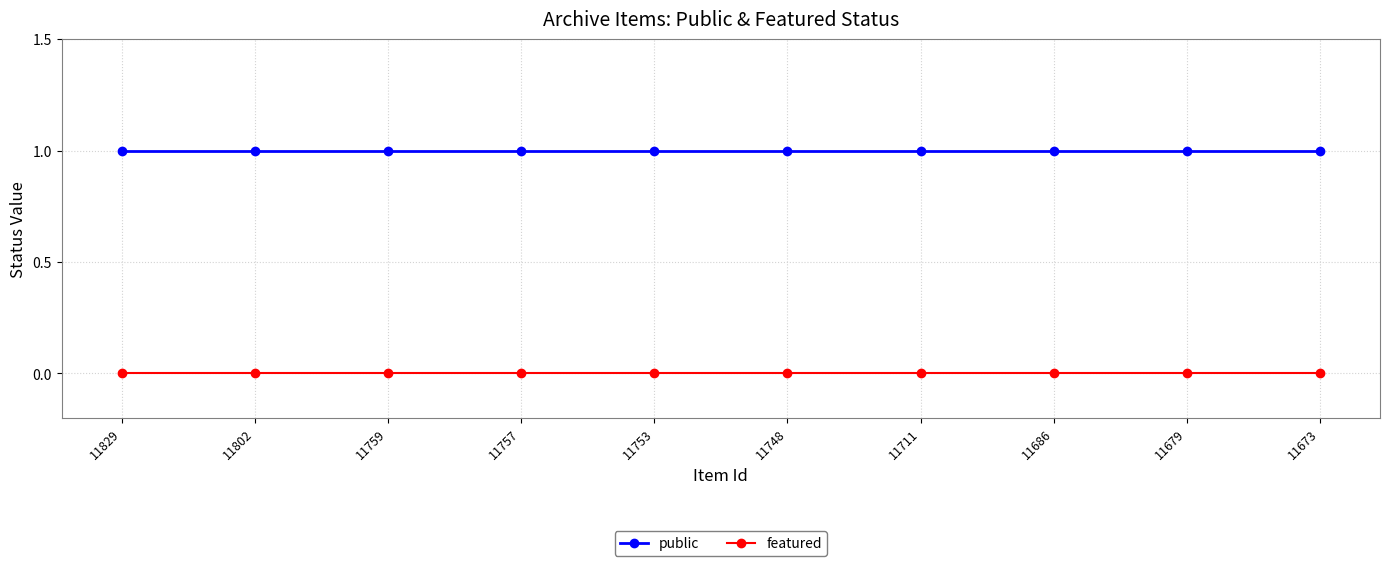

True or false: public and featured intersect in this chart.

False